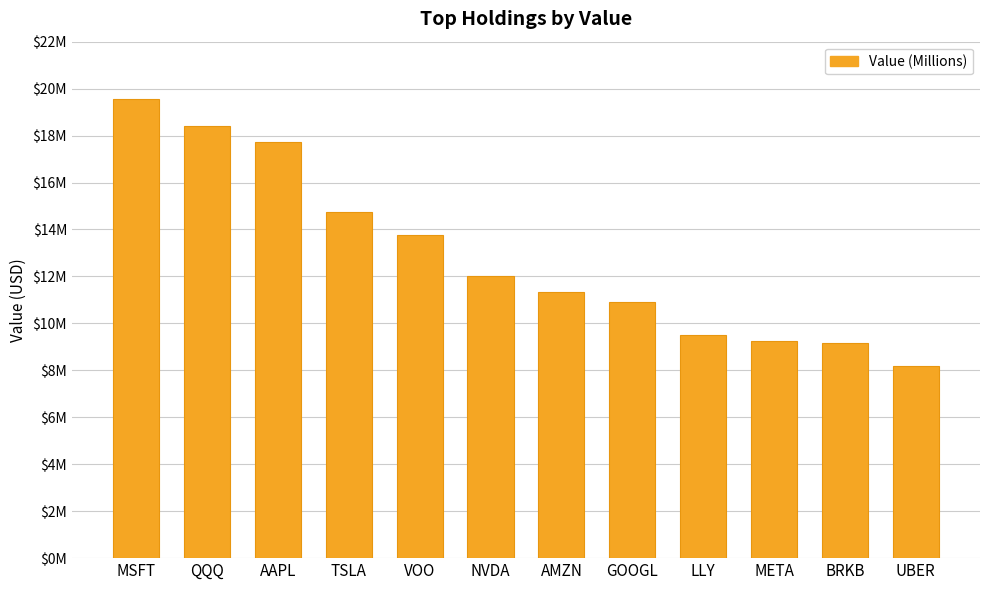

The value at LLY is 1997924. True or false?

False